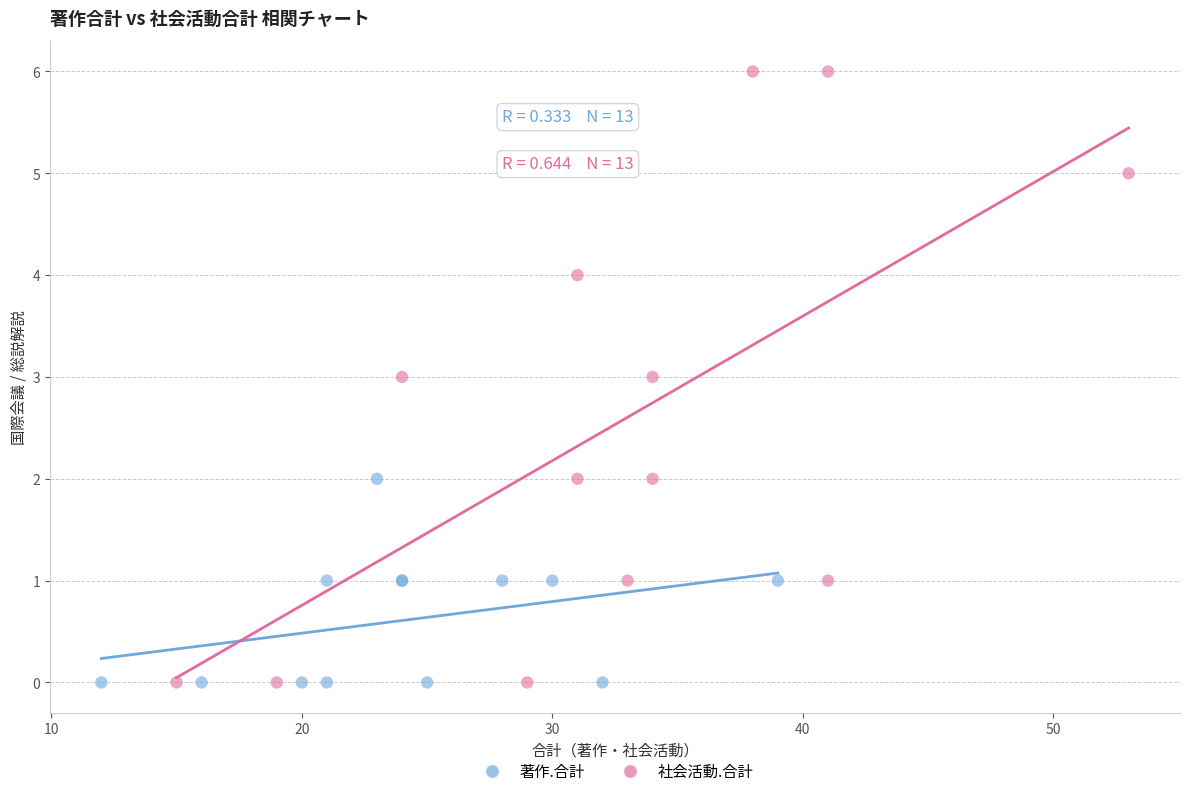

Which series contains the highest Y value?

社会活動.合計